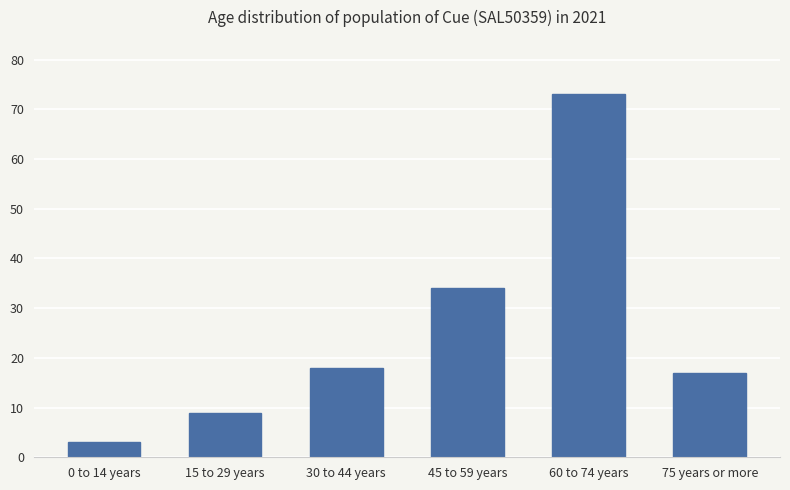

What is the minimum value shown in the chart?

3